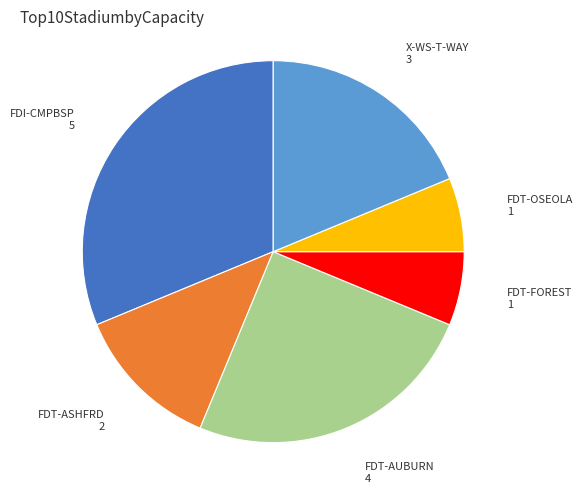

Is there any slice that represents more than half of the pie?

No